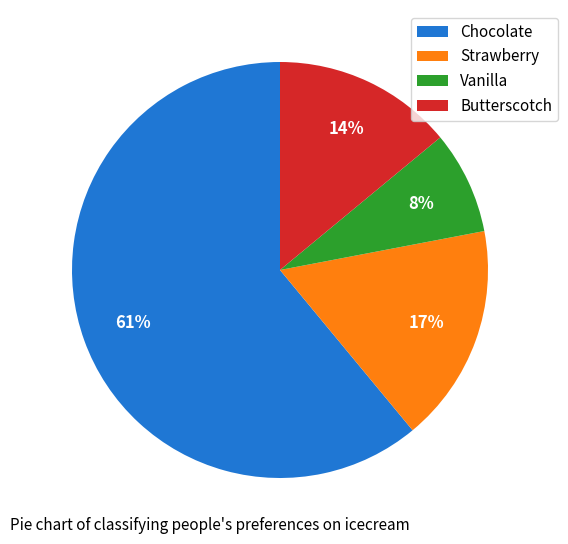

How many segments does this pie chart have?

4